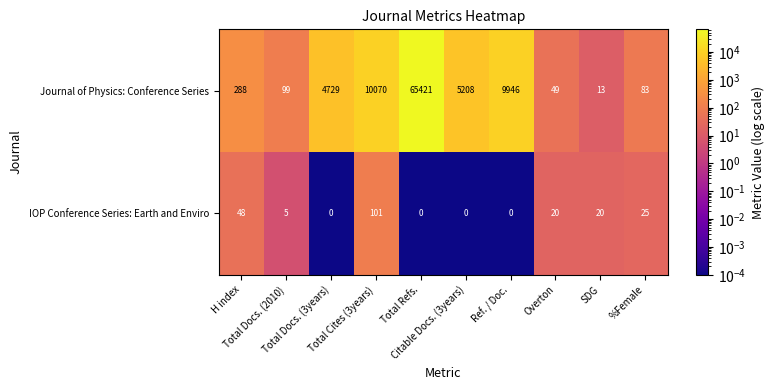

List the series in order of their overall mean, highest first.

Journal of Physics: Conference Series, IOP Conference Series: Earth and Enviro